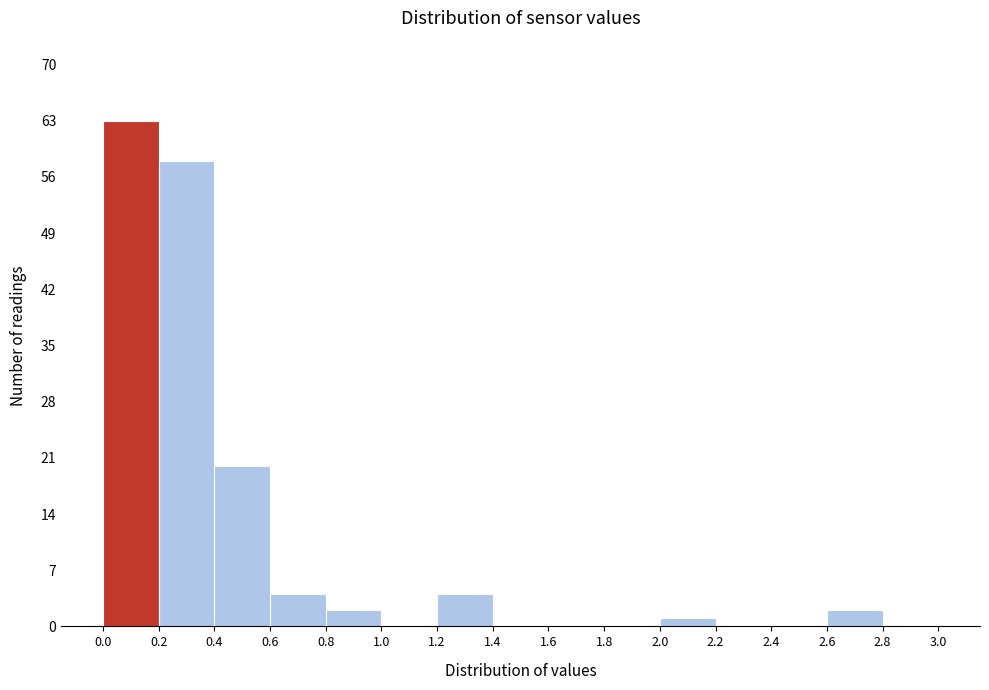

What is the height of the bar covering 1.2 to 1.4 on the x-axis? The values are not printed on the chart, so give them approximately, as read against the axis.

4